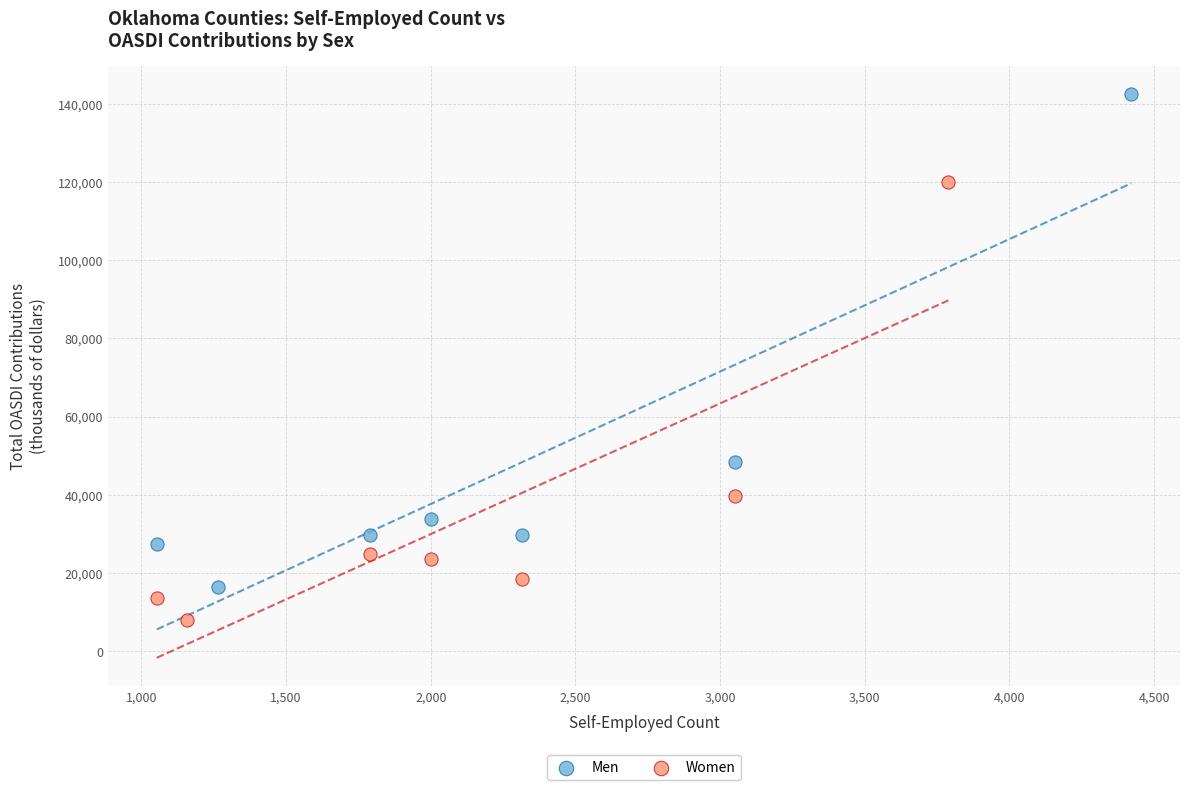

Which series reaches the maximum Y coordinate?

Men